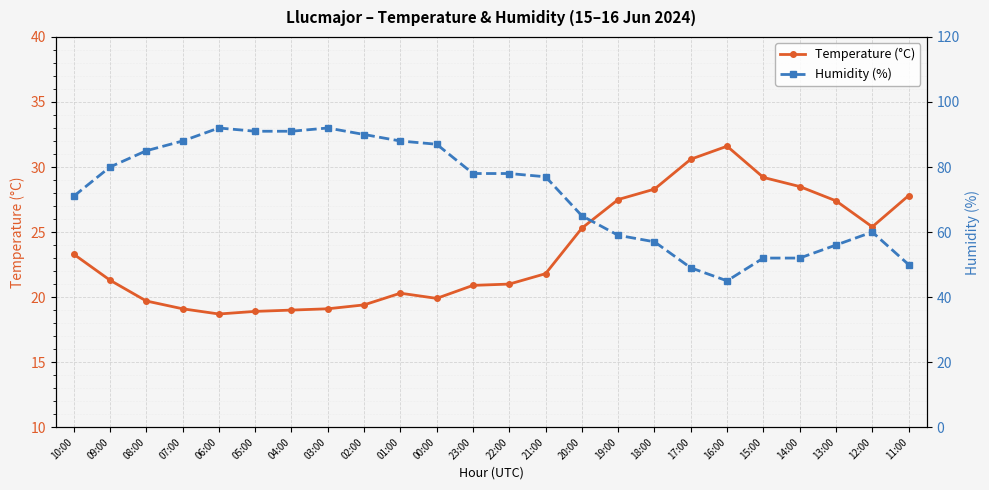

What is the greatest value displayed?

92.0